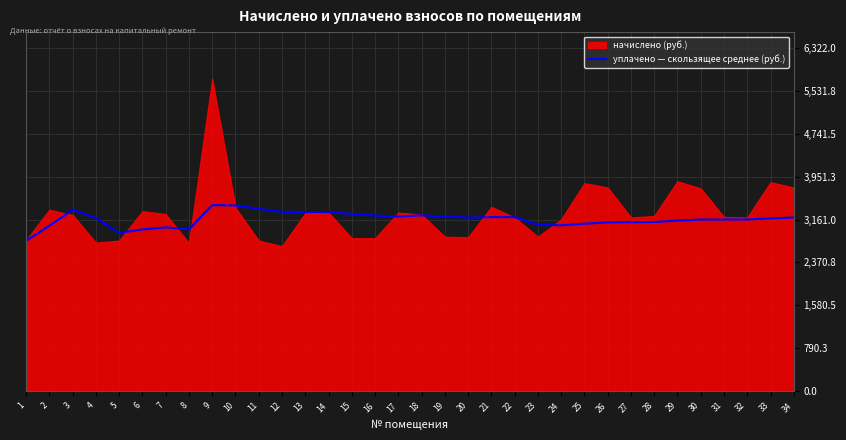

What is the change in value from 7 to 34?

+181.3